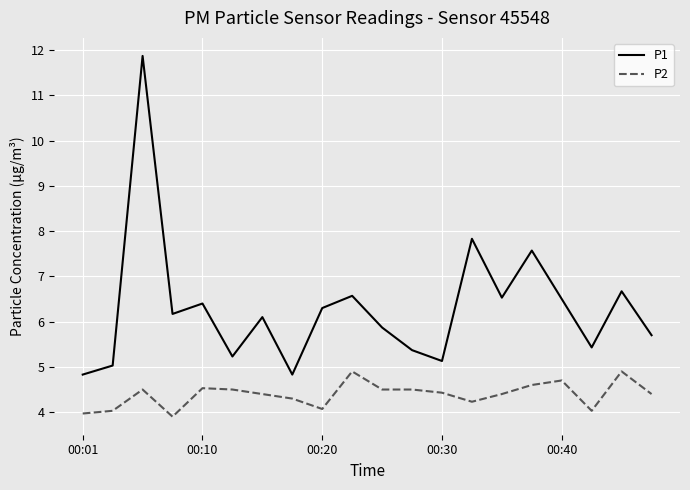

What is the highest value of the P1 series?

11.9